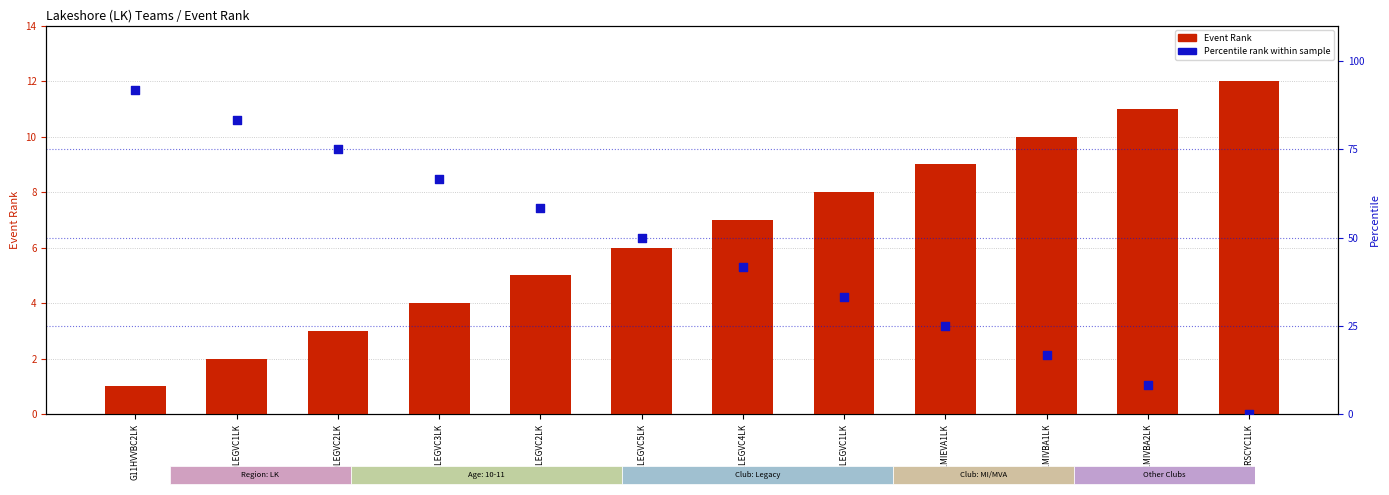

What are all the series names shown in the legend?

Event Rank, Percentile rank within sample